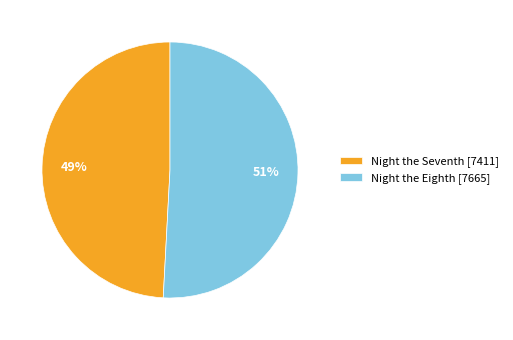

Which category has the smallest portion of the pie?

Night the Seventh